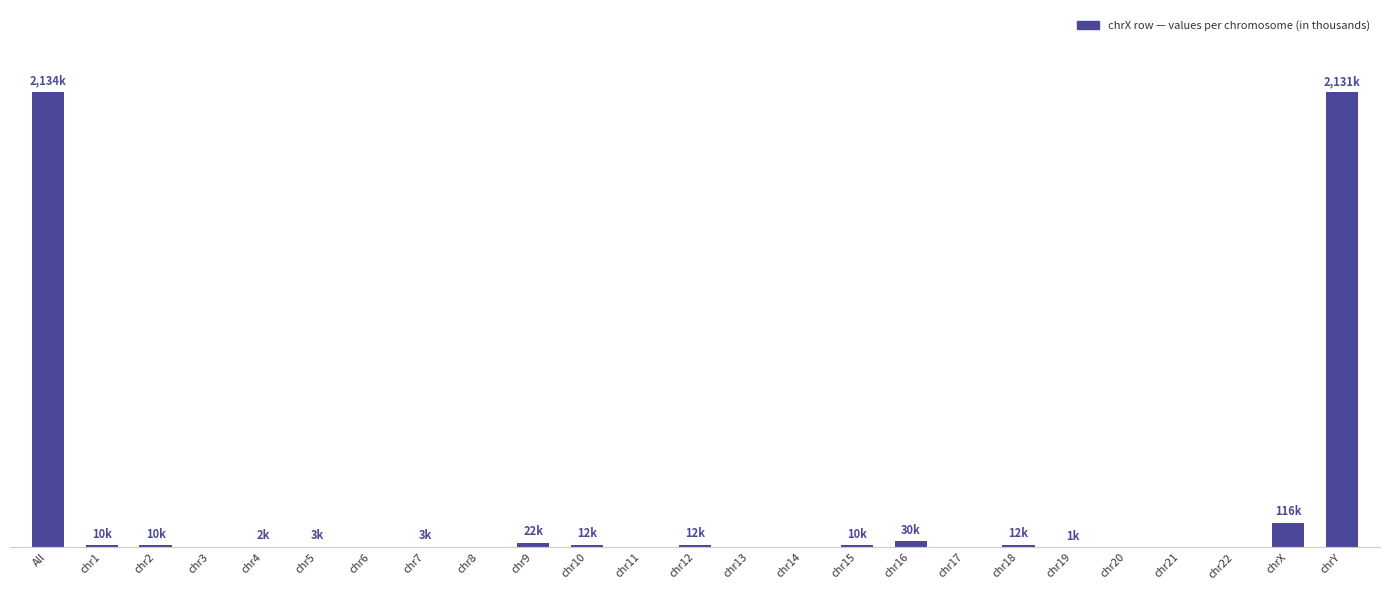

What is the change in value from chr9 to chr13?

-22.0